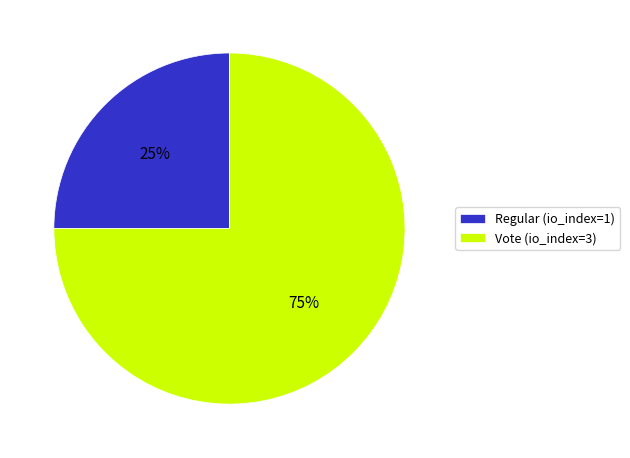

To the nearest percent, what is the combined percentage of Vote (io_index=3) and Regular (io_index=1)?

100%